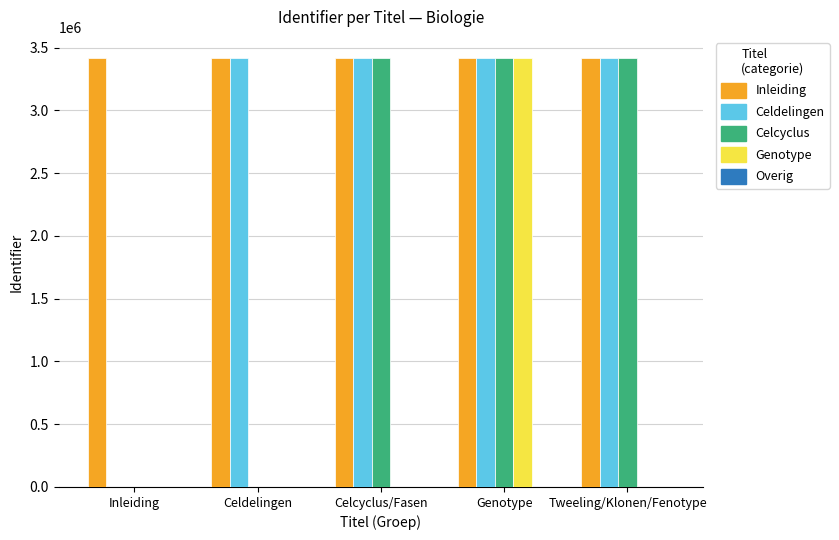

What is the maximum value shown in the chart?

3414511